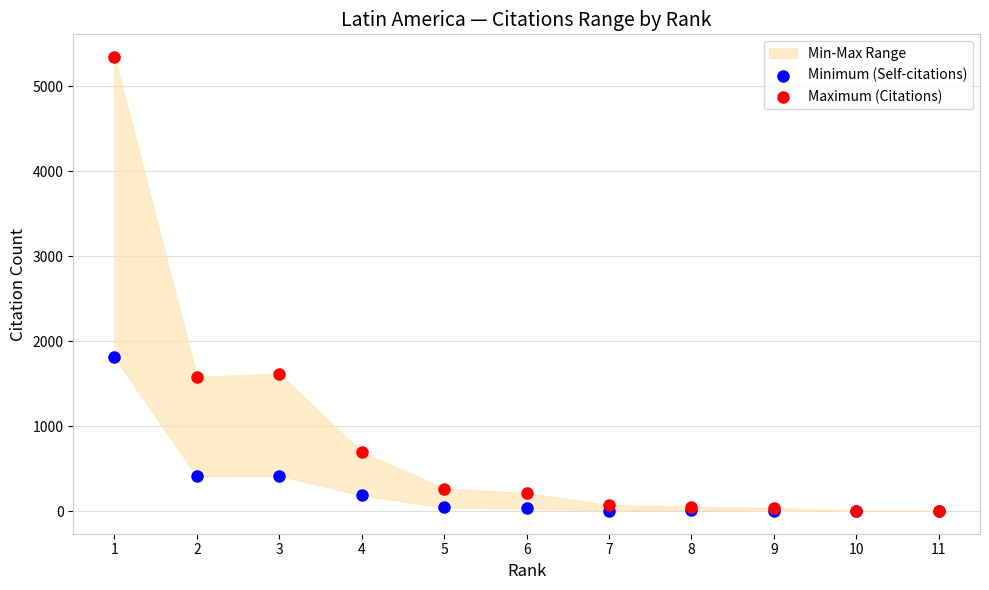

In the Maximum (Citations) series, what Y value is closest to 2673?

1613